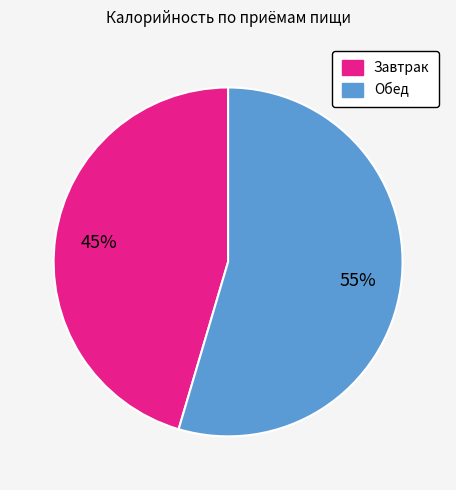

Which category accounts for the majority?

Обед